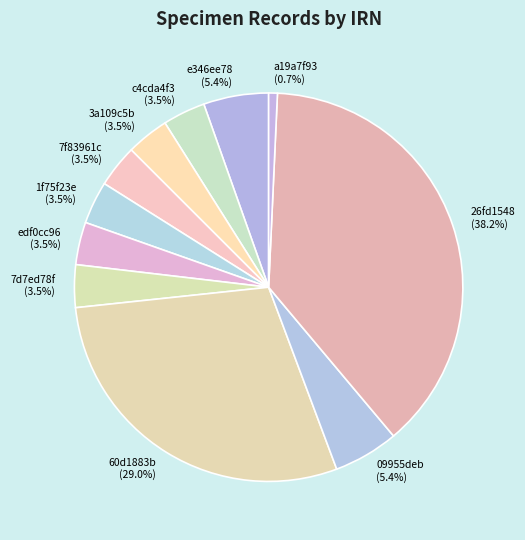

What percentage is NOT represented by 1f75f23e?

96.5%